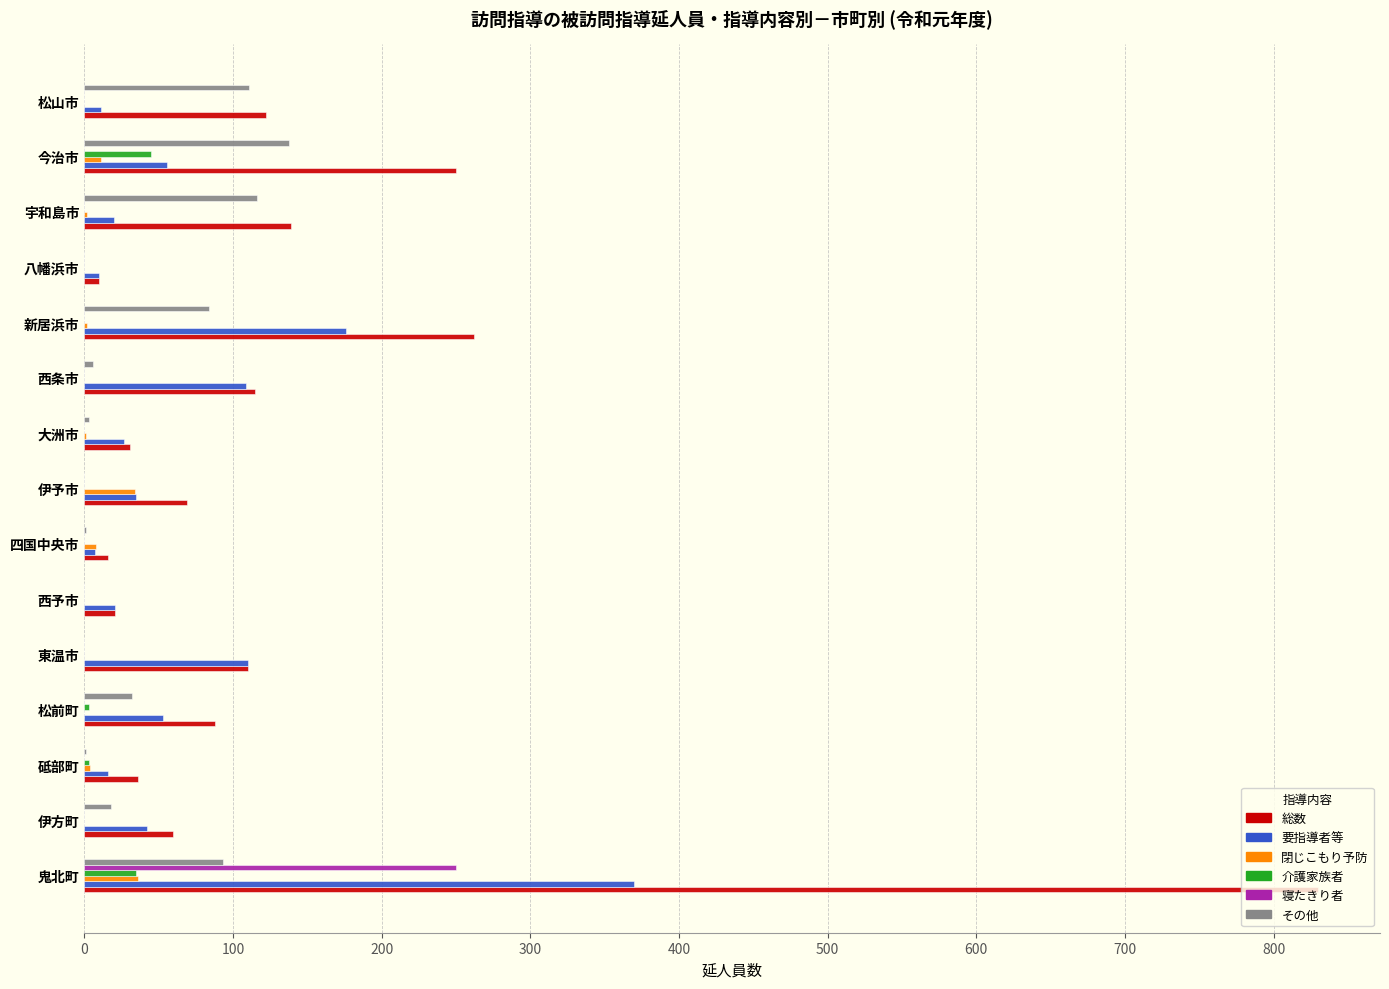

Which series has the largest total across all categories?

総数